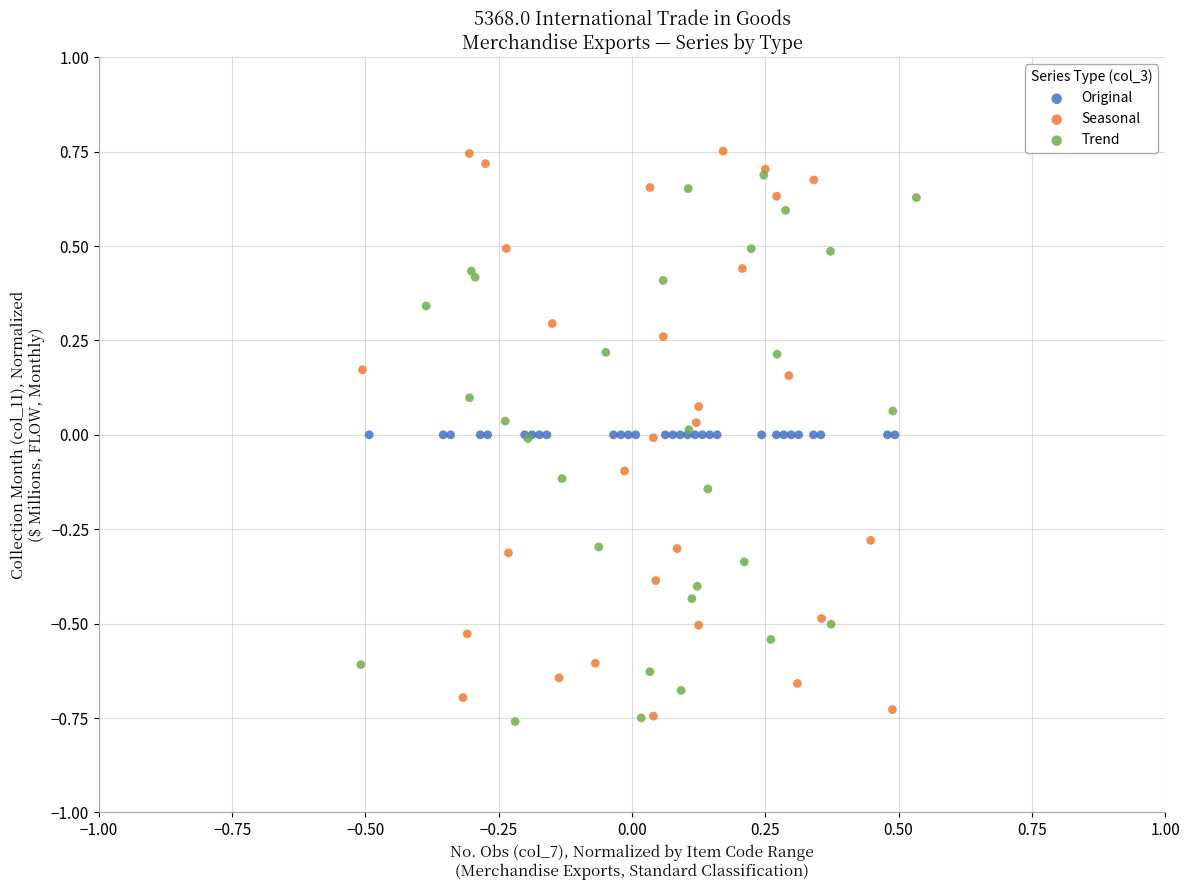

Which series contains the highest Y value?

Seasonal